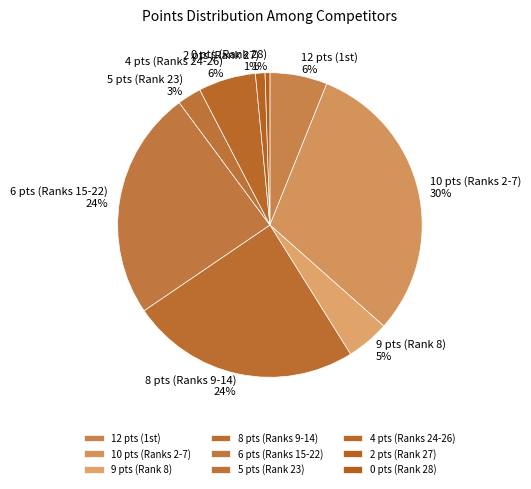

To the nearest percent, what is the average slice percentage?

11%